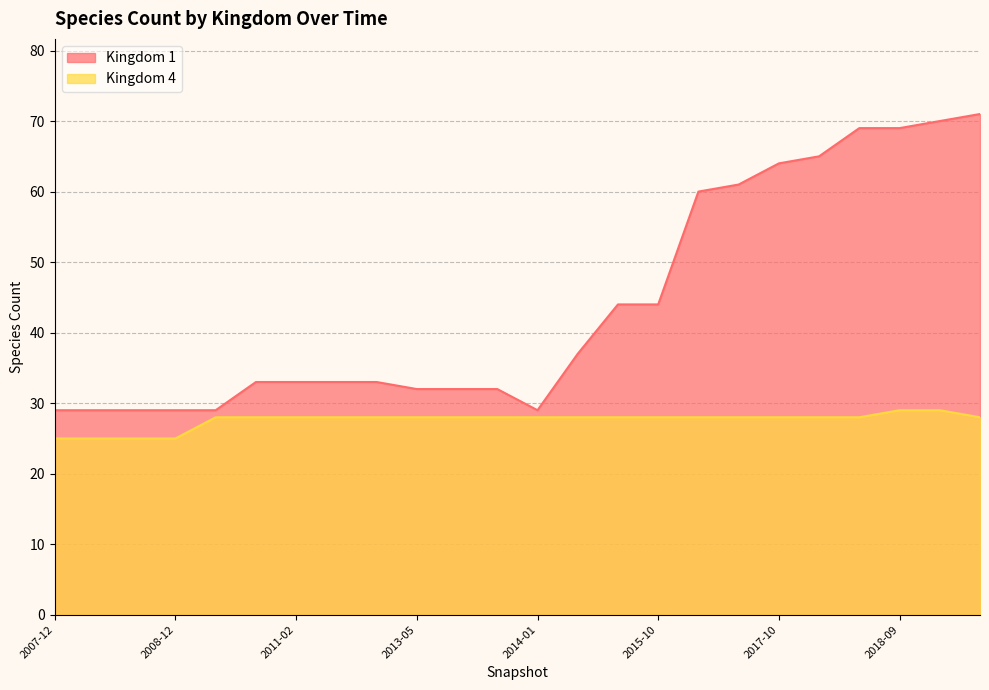

The Kingdom 1 series shows 69 at 2018-04. True or false?

True